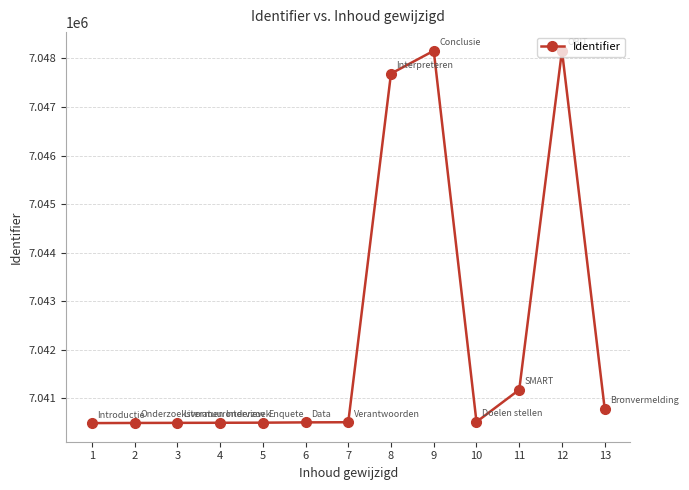

What value does the data have at 5?

7040498